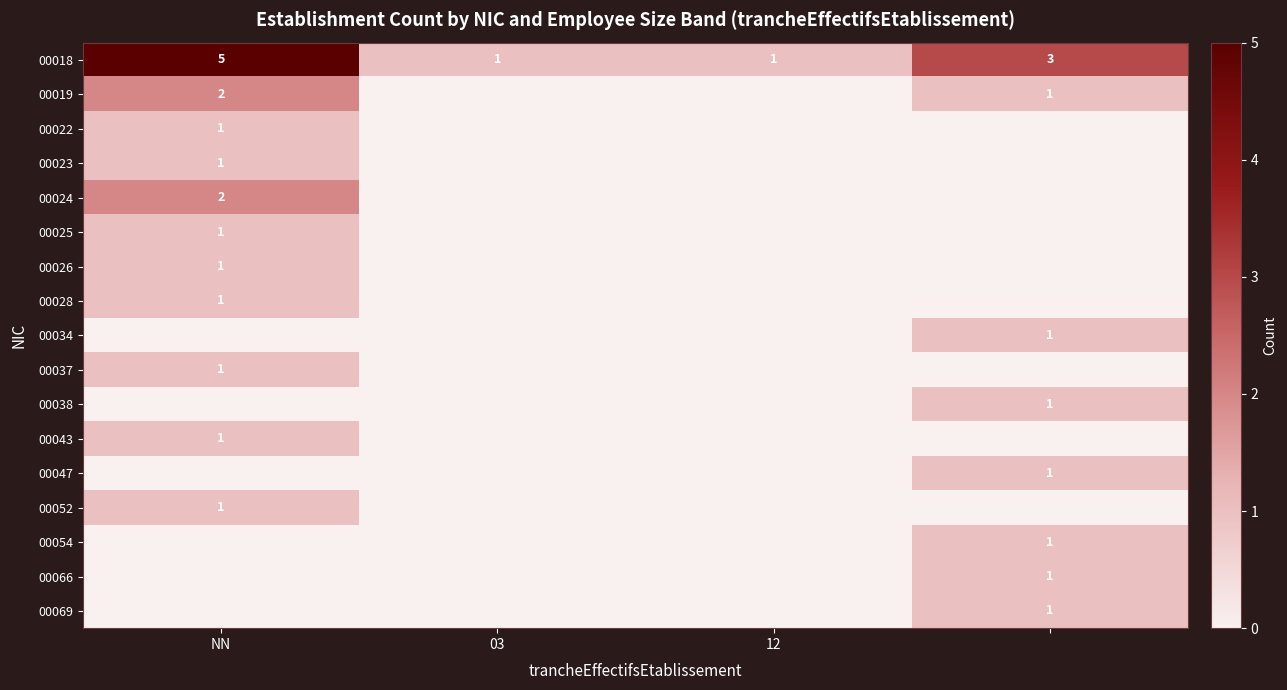

What is the total value across all series at 12?

1